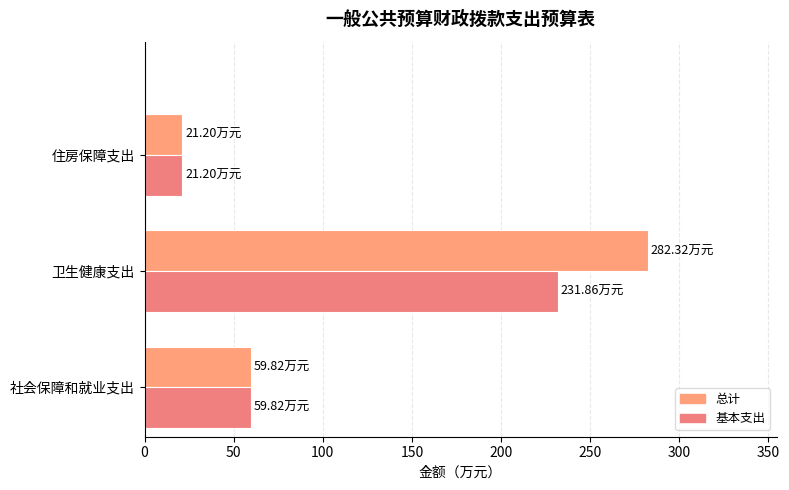

What is the minimum value for 基本支出?

21.2